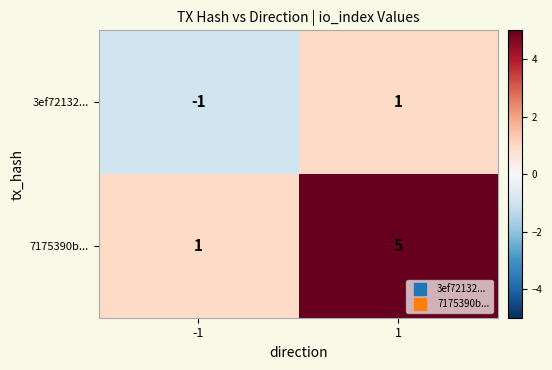

Rank the series by their maximum value, from lowest to highest.

3ef72132..., 7175390b...